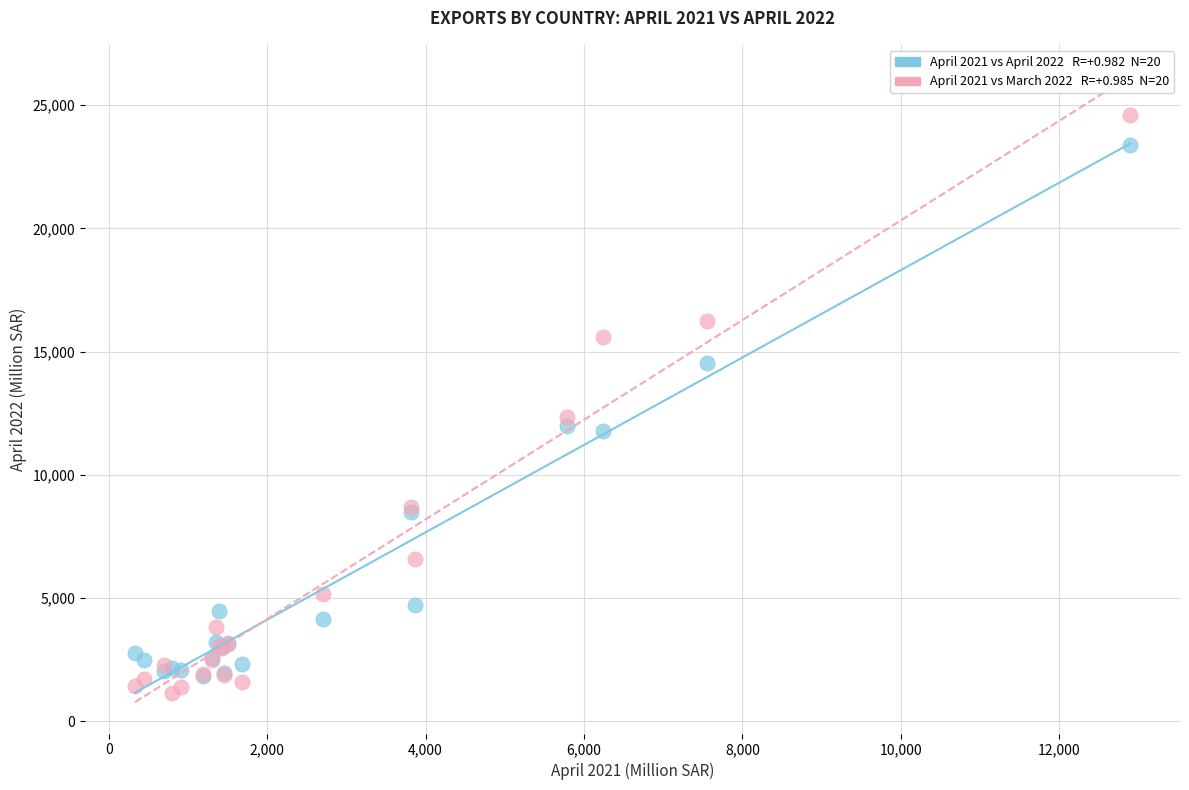

Across all series, what Y value is closest to 12869?

12357.4